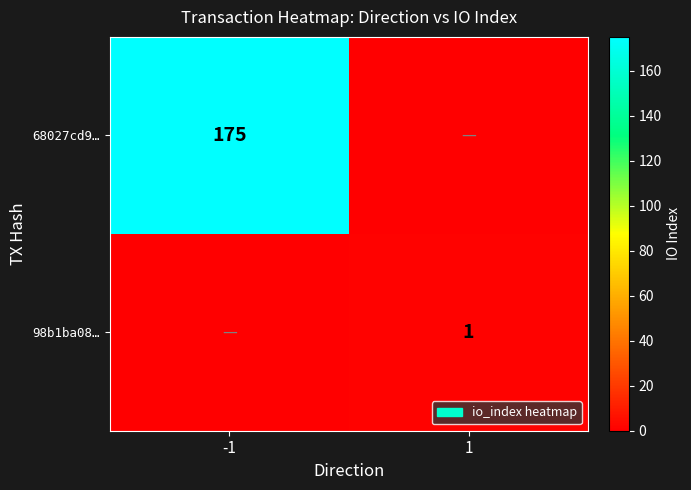

Is the value of 68027cd9… at -1 greater than the value of 98b1ba08… at 1?

Yes